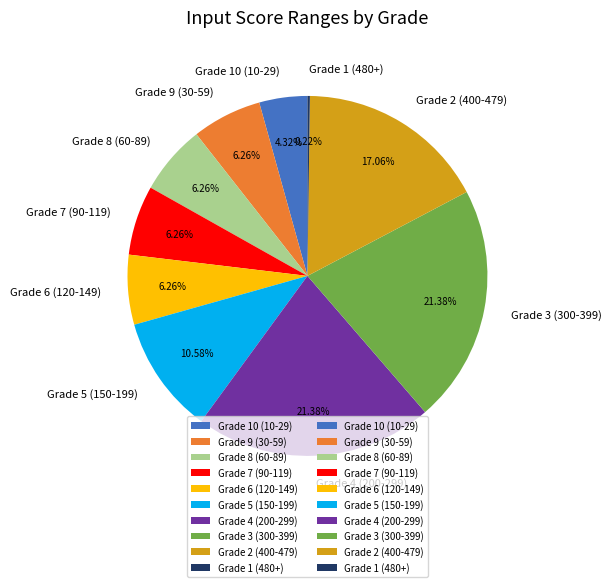

To the nearest percent, what is the average slice percentage?

10%